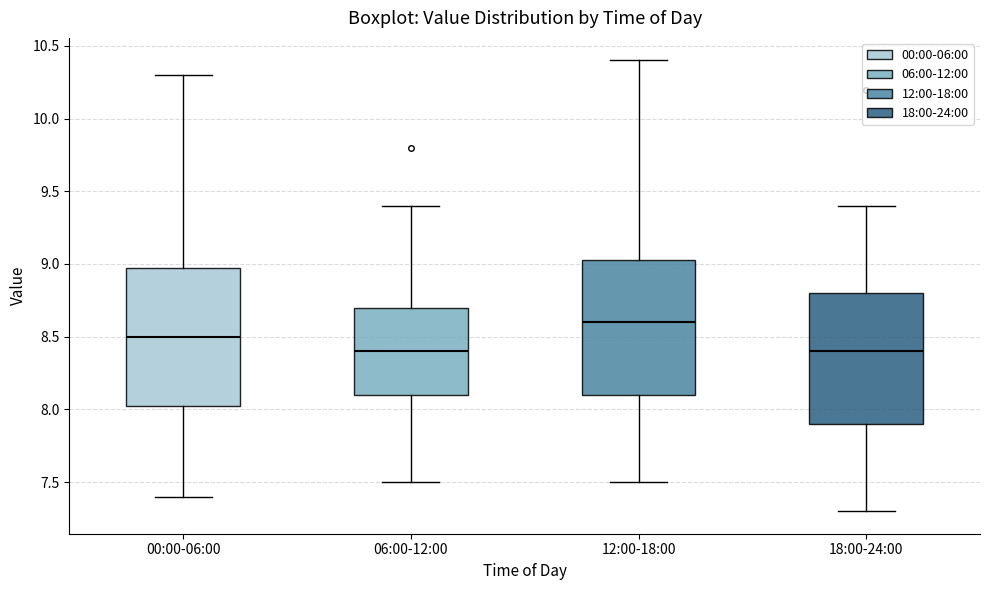

Reading left to right, read every box against the y-axis: the position of its median line, the range the box covers, and the ends of its whiskers. The values are not printed on the chart, so give them approximately, as read against the axis.

00:00-06:00: median 8.50, box 8.00 to 8.95, whiskers 7.40 to 10.30
06:00-12:00: median 8.40, box 8.10 to 8.70, whiskers 7.50 to 9.40
12:00-18:00: median 8.60, box 8.10 to 9.05, whiskers 7.50 to 10.40
18:00-24:00: median 8.40, box 7.90 to 8.80, whiskers 7.30 to 9.40